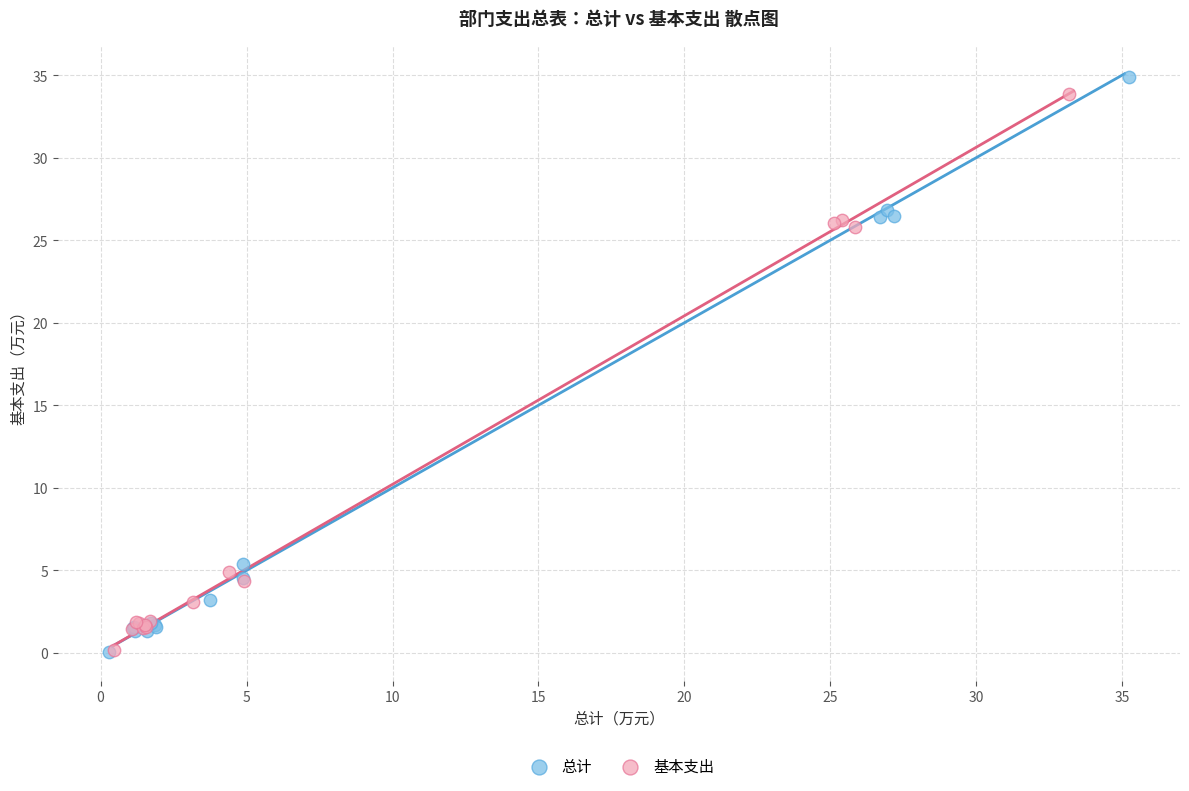

What are all the series names shown in the legend?

总计, 基本支出